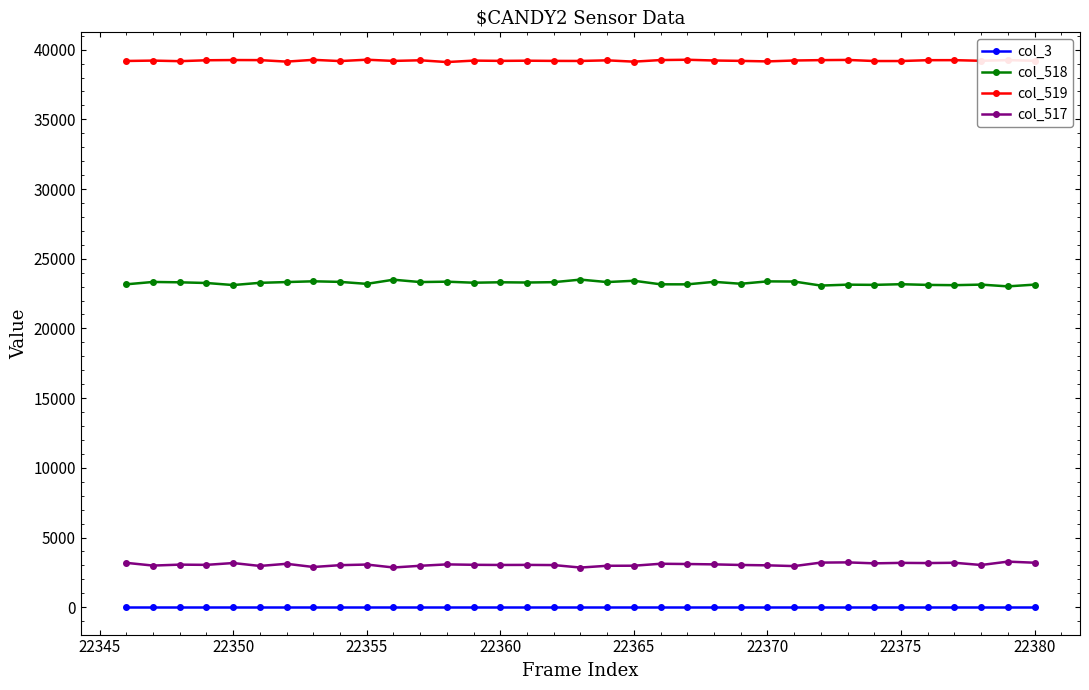

Which series has the largest total across all categories?

col_519